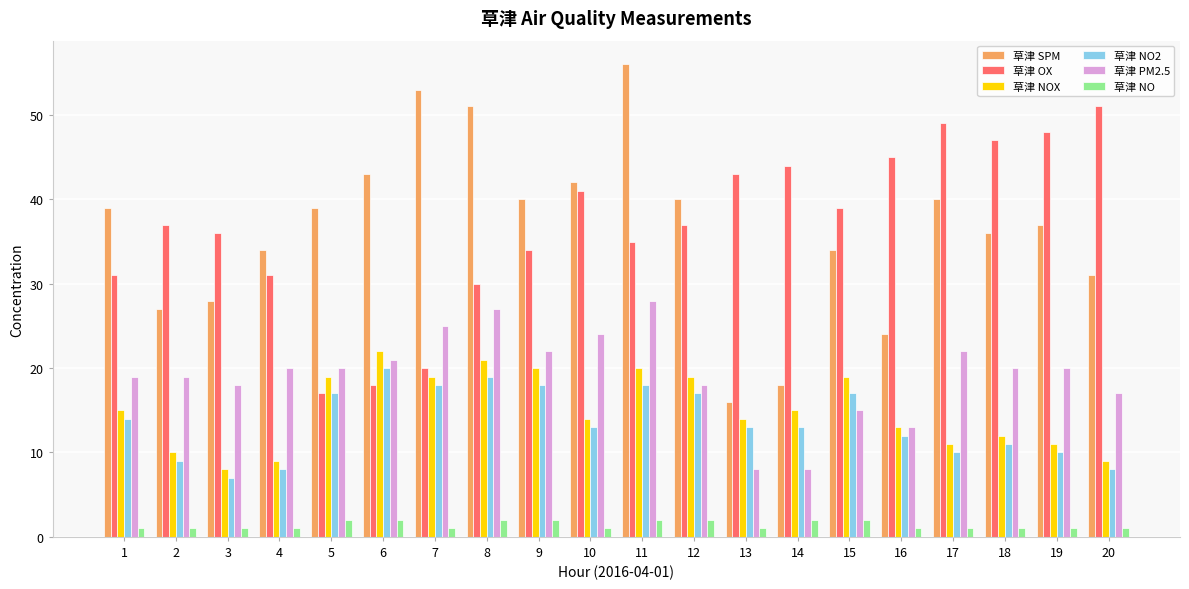

At which category does the chart reach its peak across all series?

11